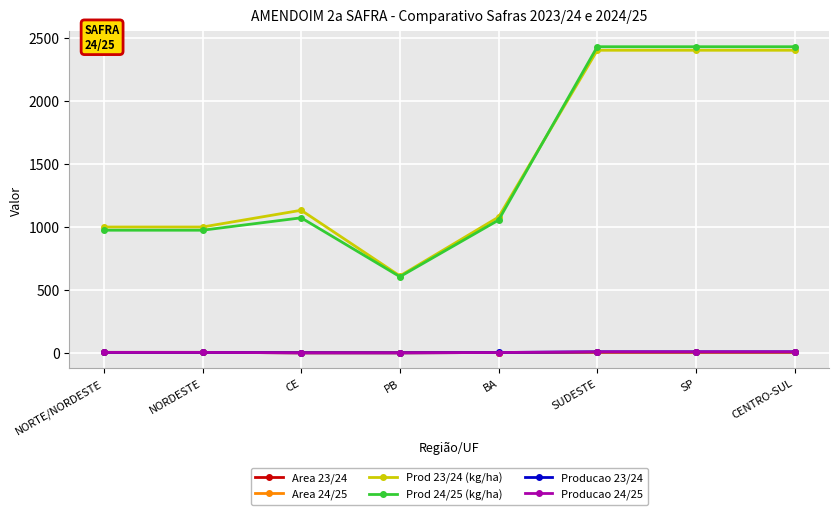

List the labels in order of Prod 23/24 (kg/ha) value, smallest first.

PB, NORTE/NORDESTE, NORDESTE, BA, CE, SUDESTE, SP, CENTRO-SUL